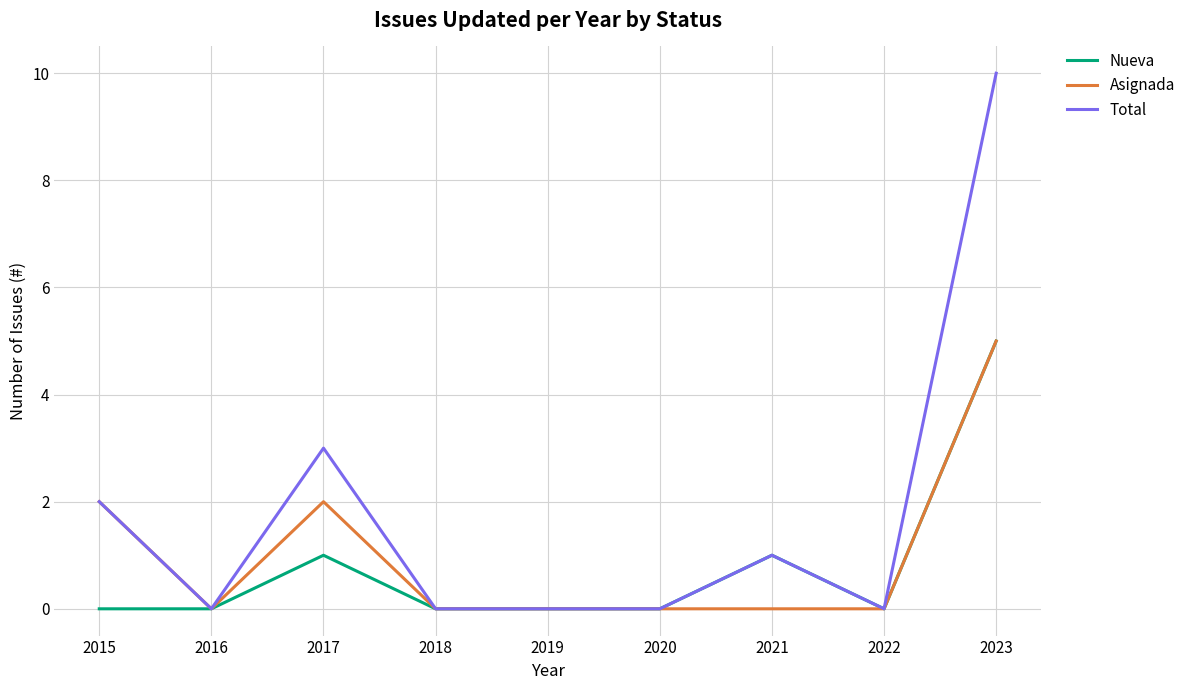

Which series has the widest spread of values?

Total